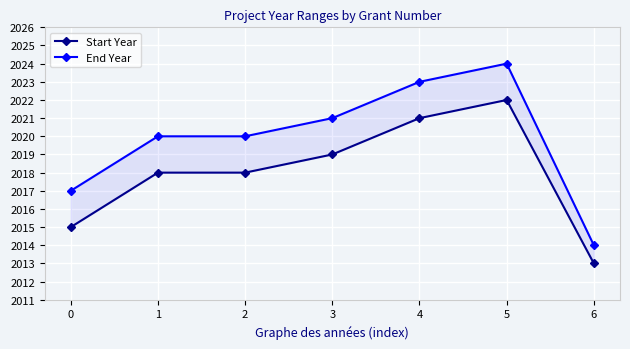

What is the value of the End Year point at the 3rd from the left?

2020